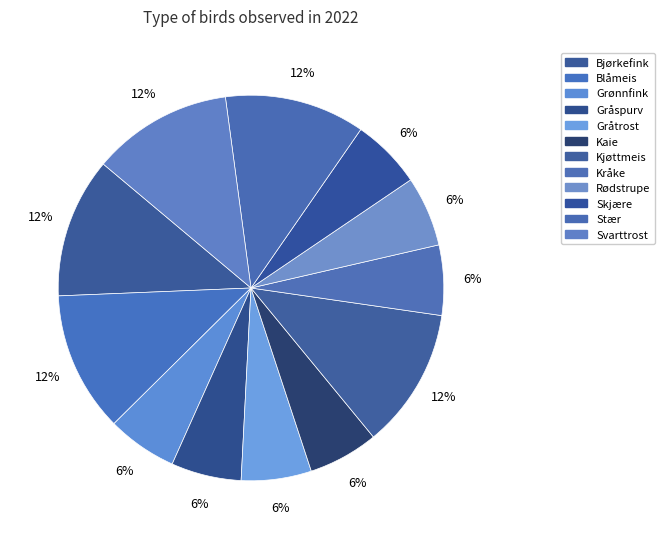

How many segments does this pie chart have?

12